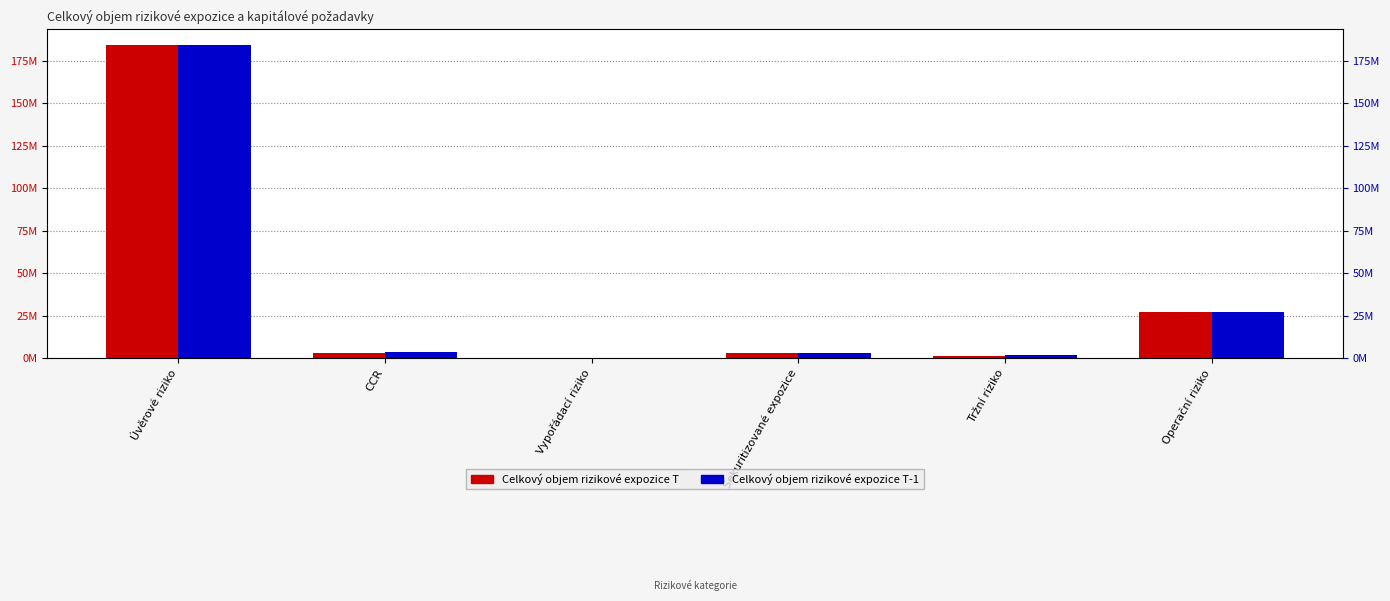

What is the difference between the Celkový objem rizikové expozice T values at CCR and Sekuritizované expozice?

53121.2